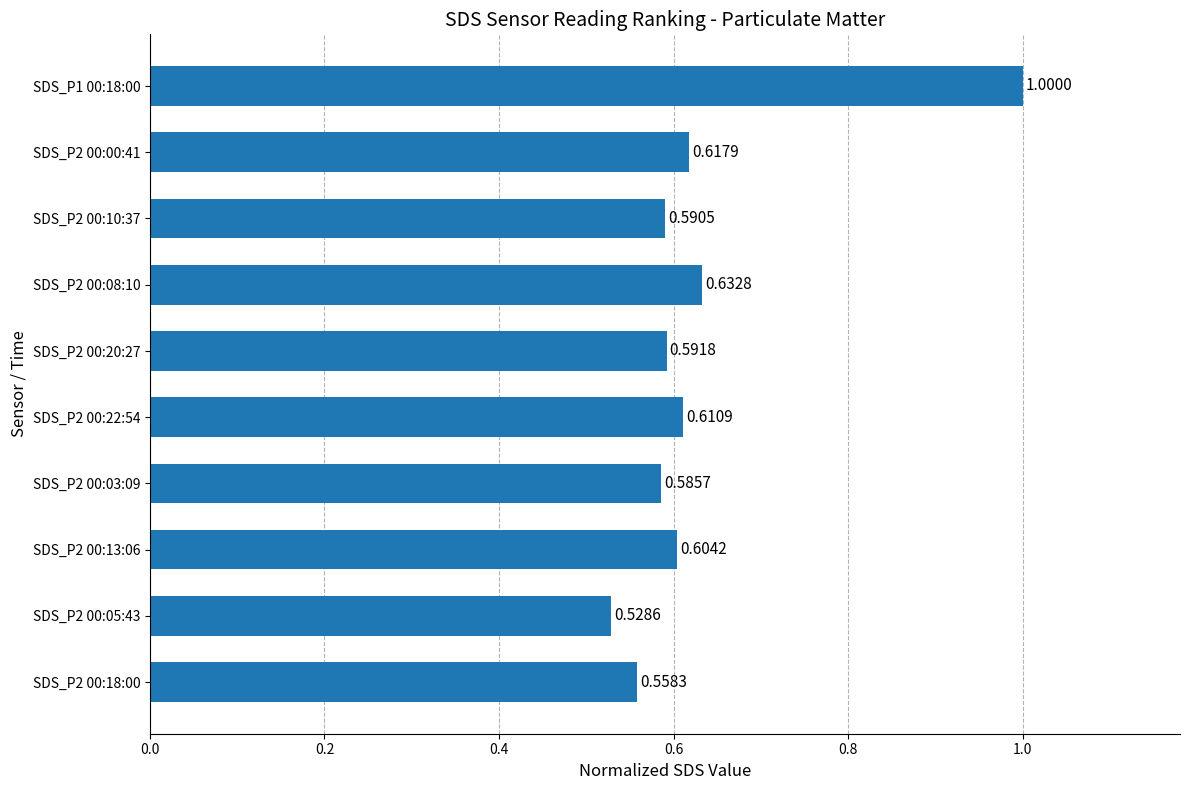

How many distinct data groups are displayed?

1